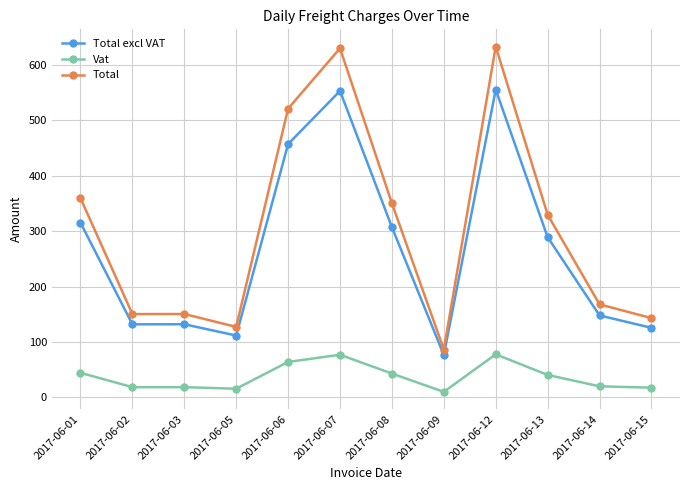

What is the lowest value of the Total excl VAT series?

76.5